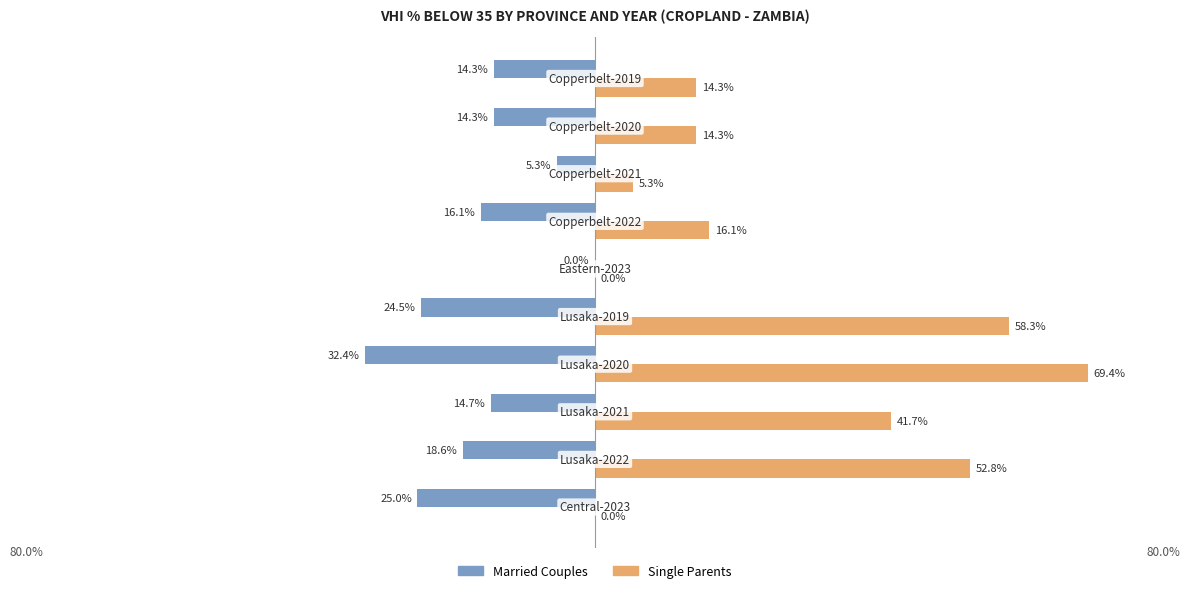

Which series has the largest total across all categories?

Single Parents